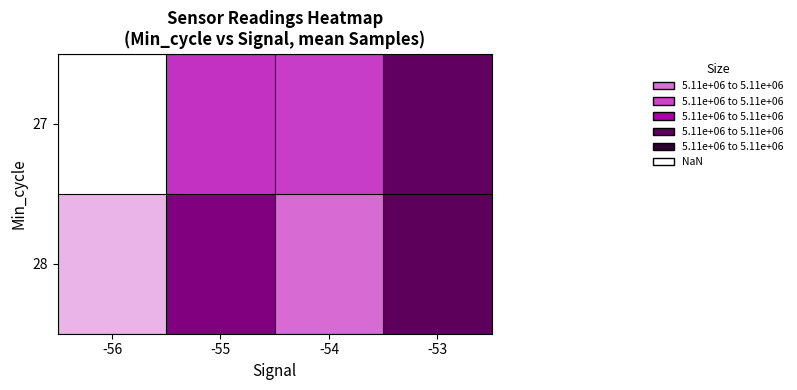

Which series has the widest spread of values?

27